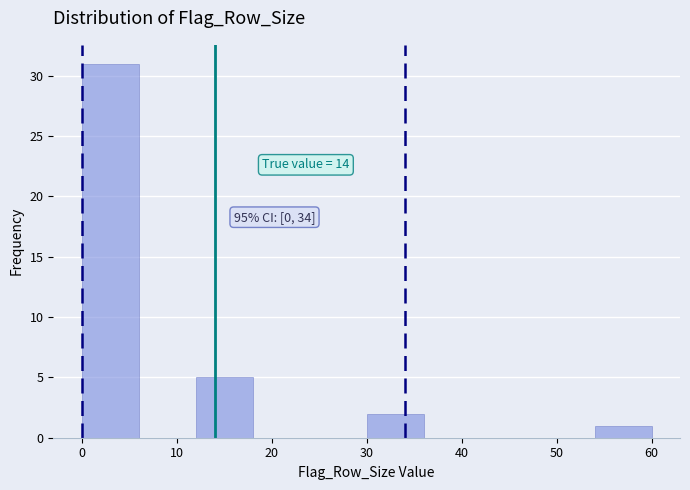

Over which range of the x-axis is the bar tallest?

0 to 6